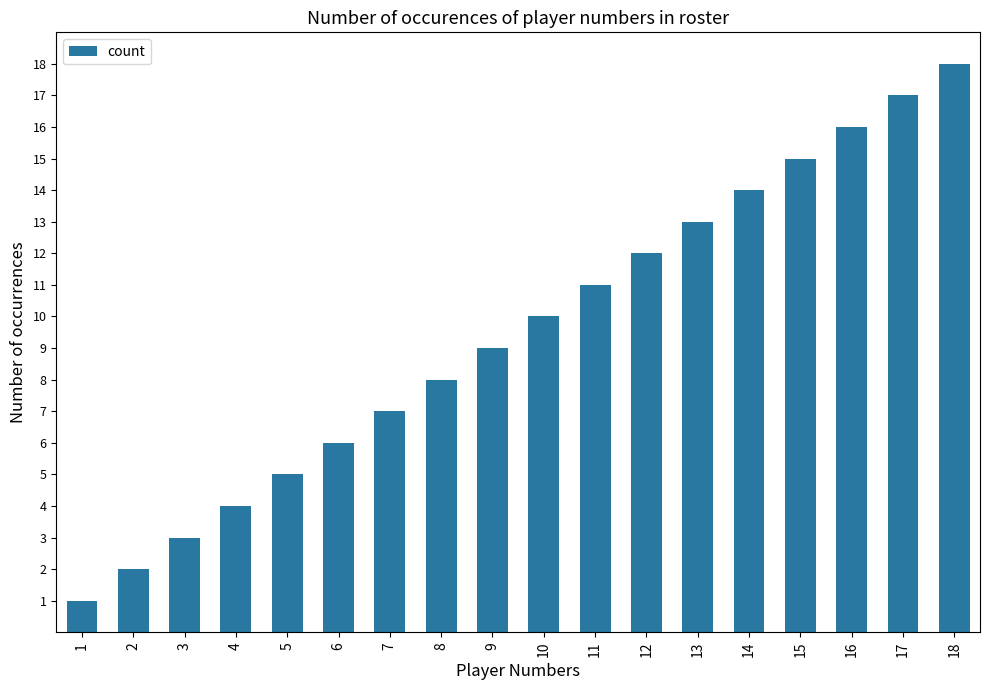

The chart shows a value of 16 at 11. True or false?

False